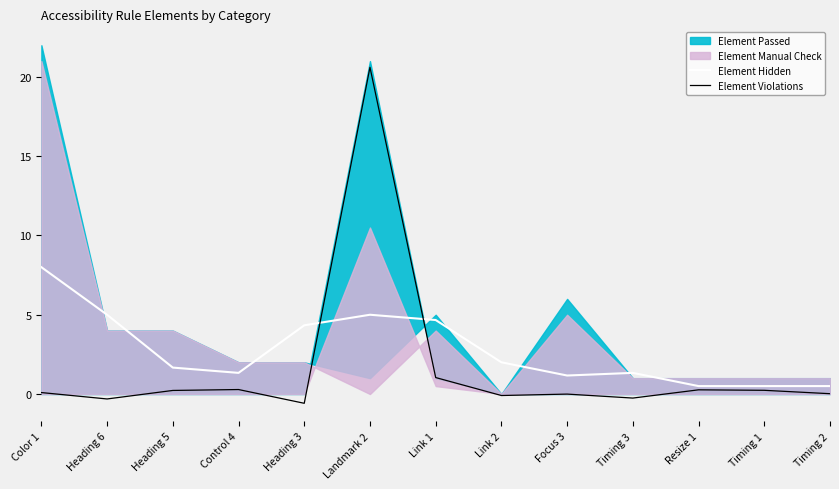

What is the sum of all Element Violations values?

21.5